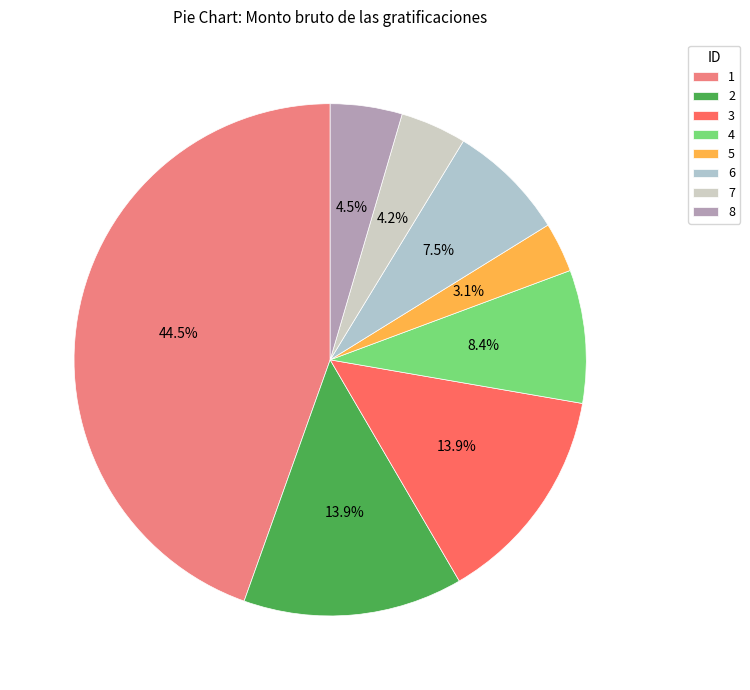

Approximately how many times larger is the value at 2 compared to 8?

3.1